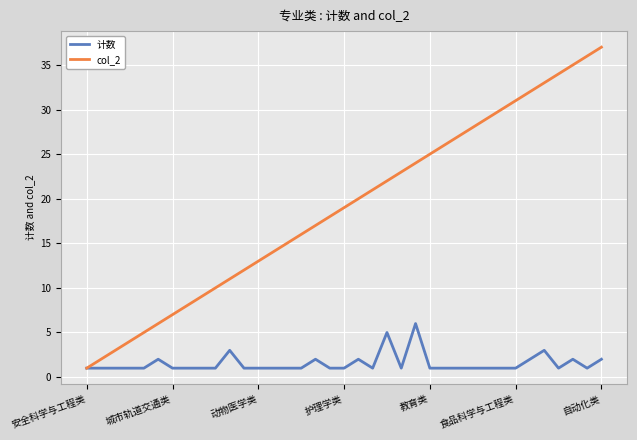

Which series has the largest range (max minus min)?

col_2